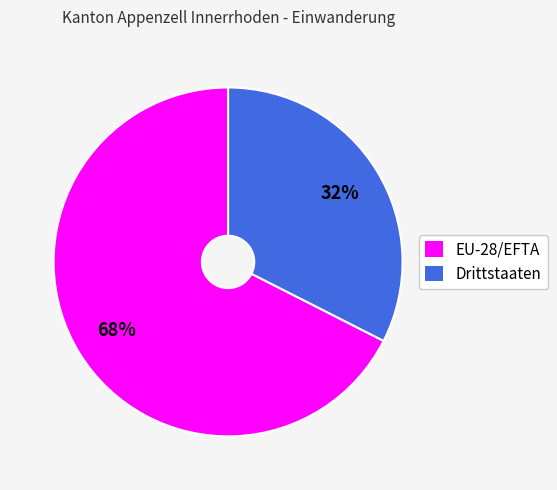

Between Drittstaaten and EU-28/EFTA, which is larger?

EU-28/EFTA